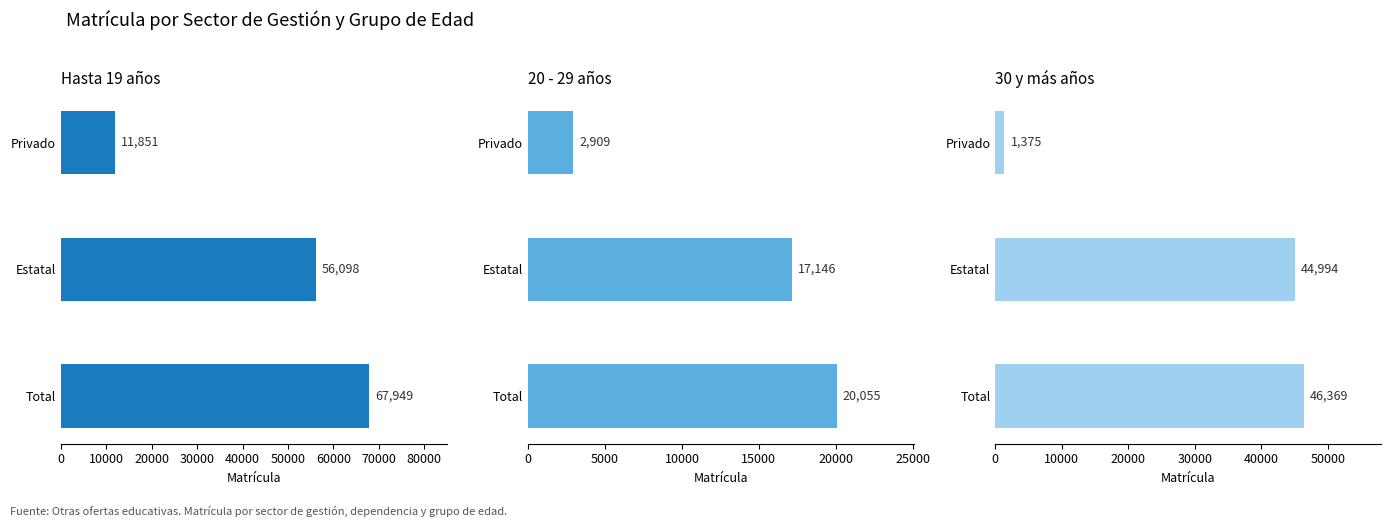

What is the total value across all series at 0?

134373